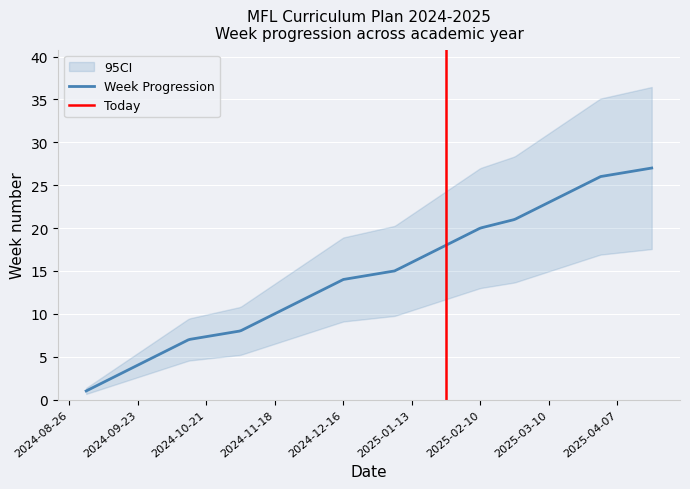

What is the value of the 8th point from the left?

8